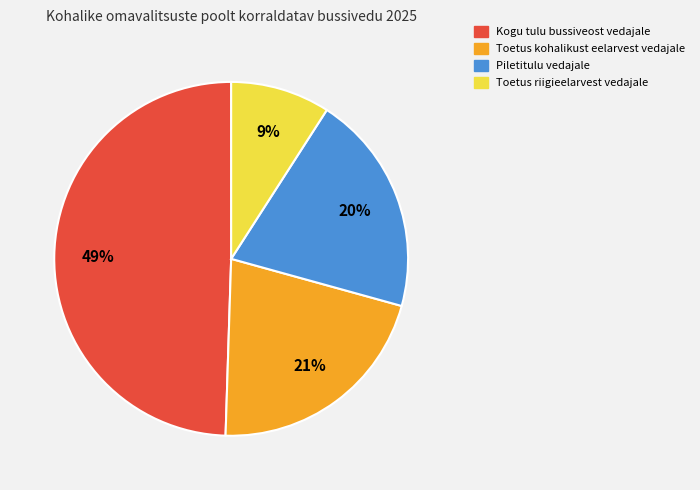

Rank the categories by value from highest to lowest.

Kogu tulu bussiveost vedajale, Toetus kohalikust eelarvest vedajale, Piletitulu vedajale, Toetus riigieelarvest vedajale